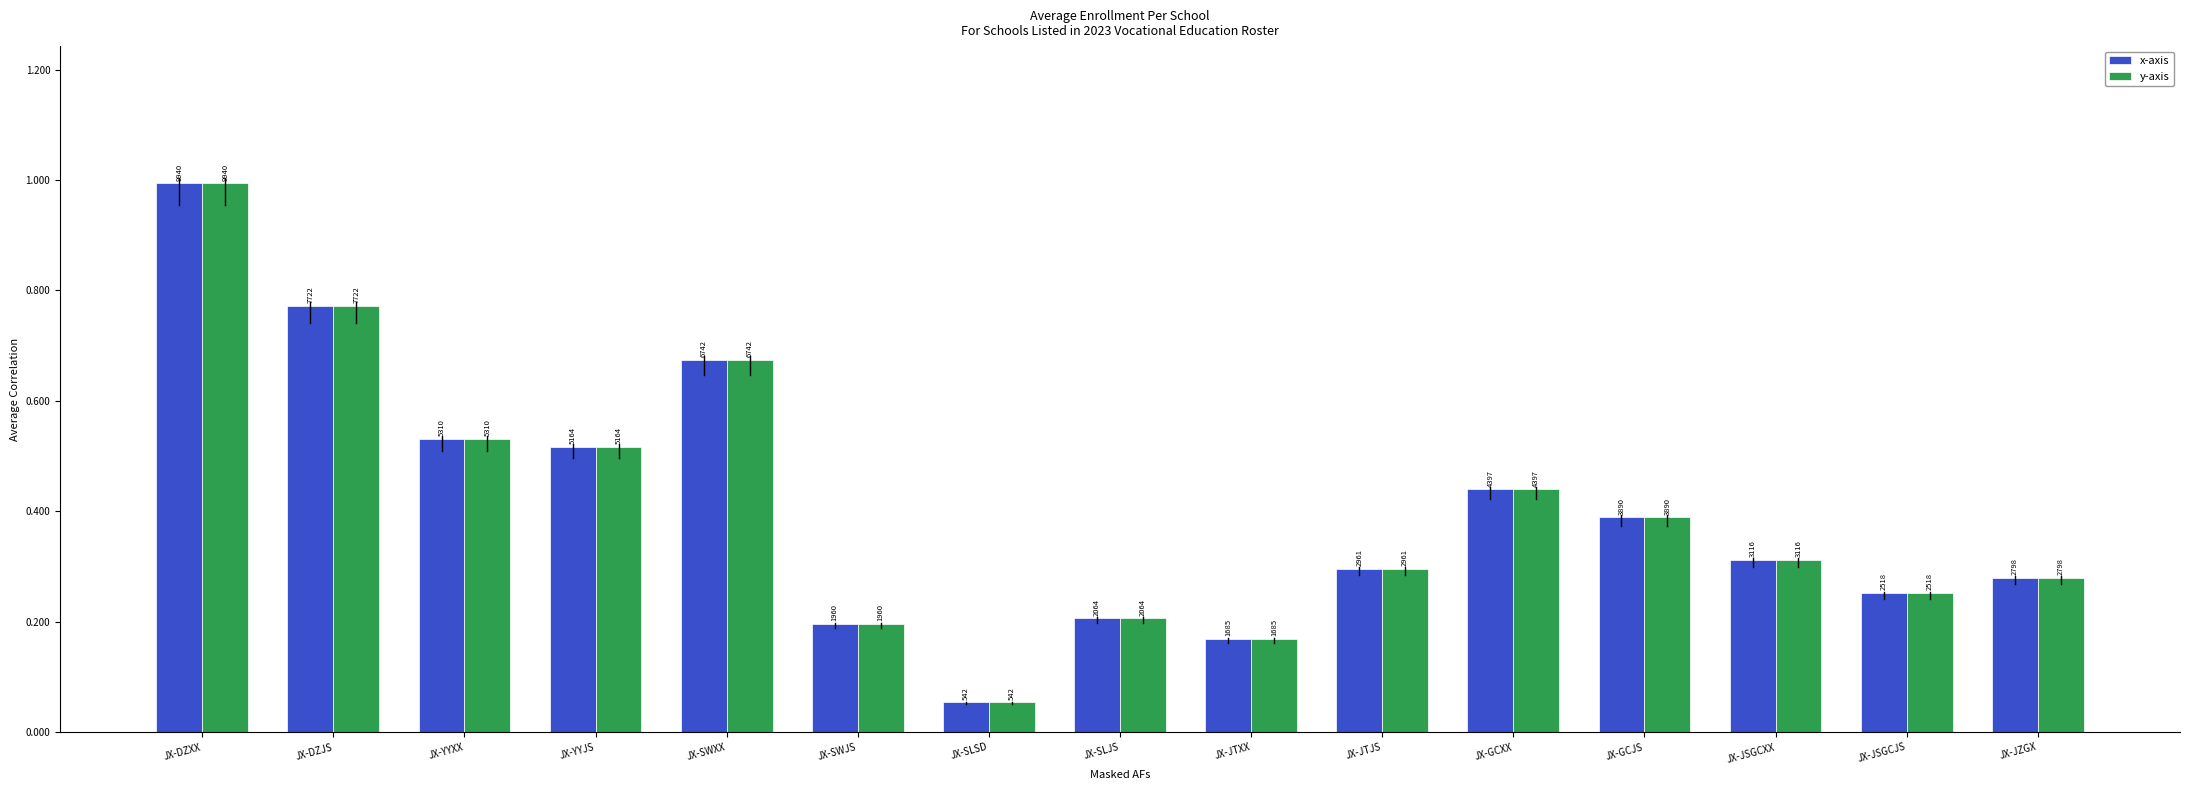

List the labels in order of x-axis value, largest first.

JX-DZXX, JX-DZJS, JX-SWXX, JX-YYXX, JX-YYJS, JX-GCXX, JX-GCJS, JX-JSGCXX, JX-JTJS, JX-JZGX, JX-JSGCJS, JX-SLJS, JX-SWJS, JX-JTXX, JX-SLSD